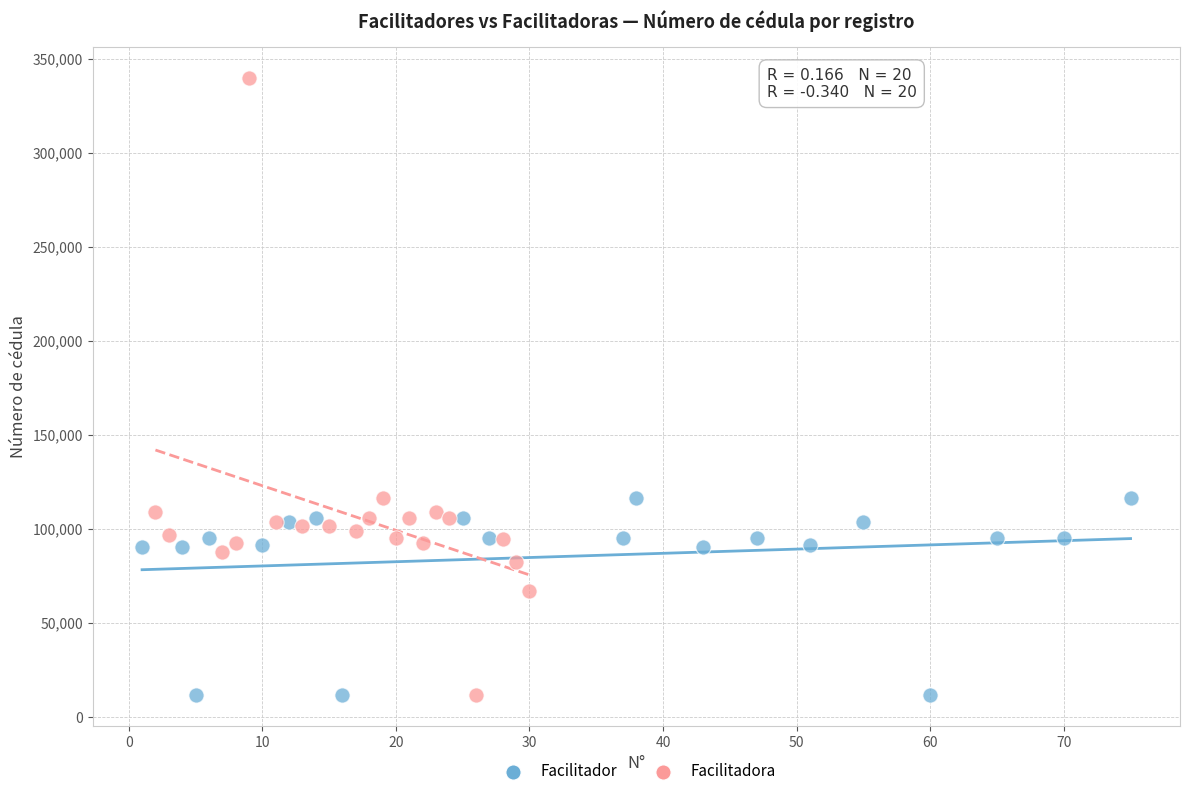

What are all the series names shown in the legend?

Facilitador, Facilitadora